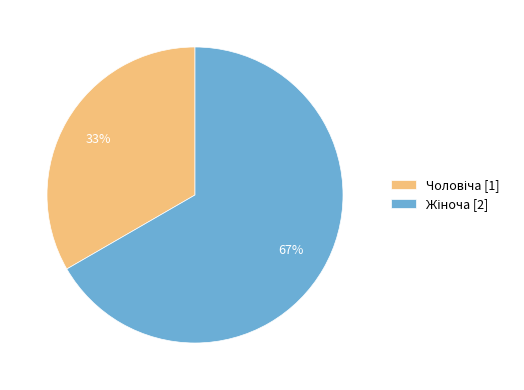

Is there any slice that represents more than half of the pie?

Yes